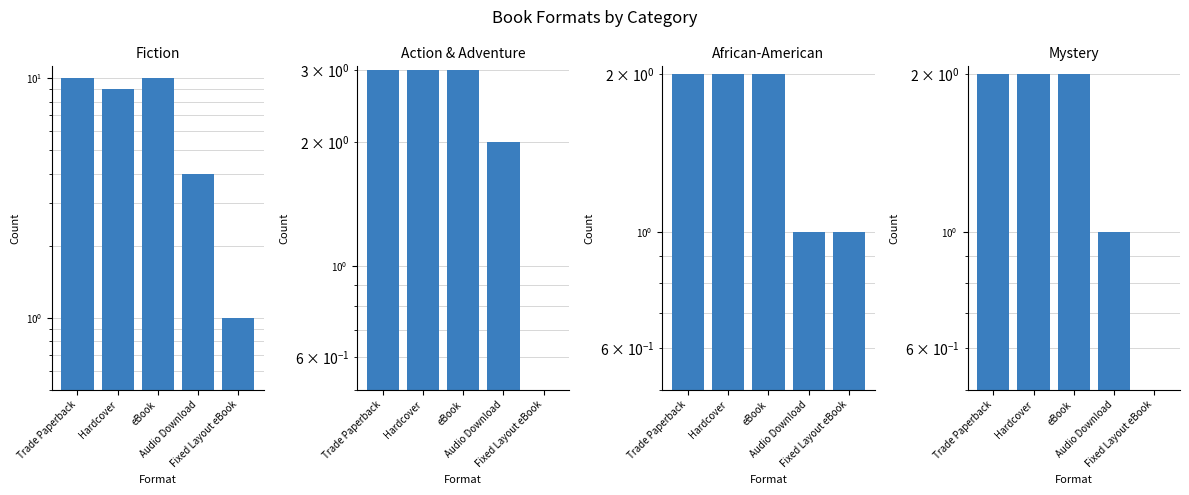

How many Mystery values are between 1 and 2?

4